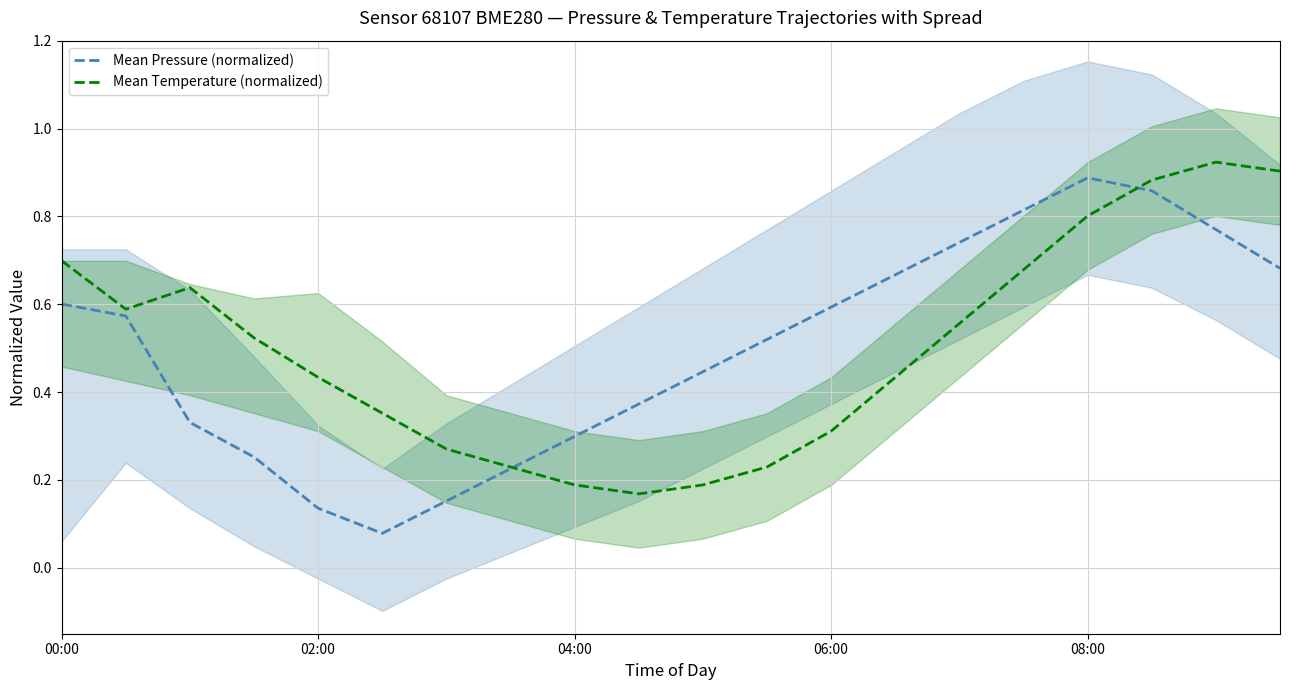

What is the value of the Mean Pressure (normalized) point at the 16th from the left?

0.8